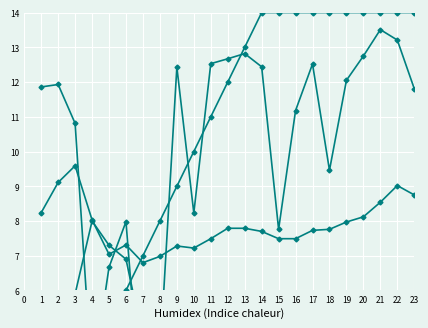

How many interior local peaks does the col_10 series have?

6